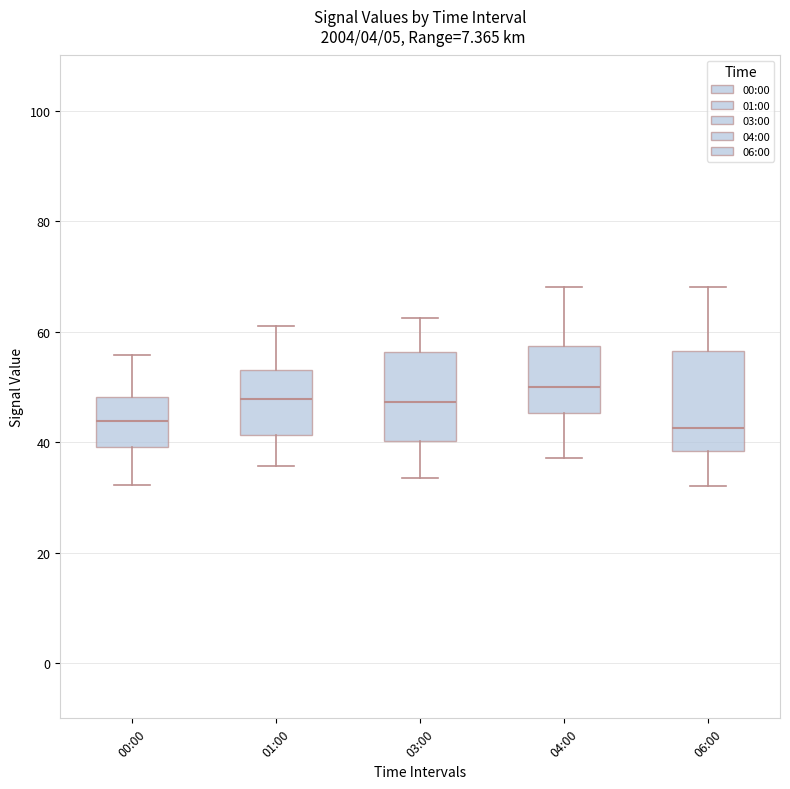

Which box is the tallest, from its lower edge to its upper edge?

06:00